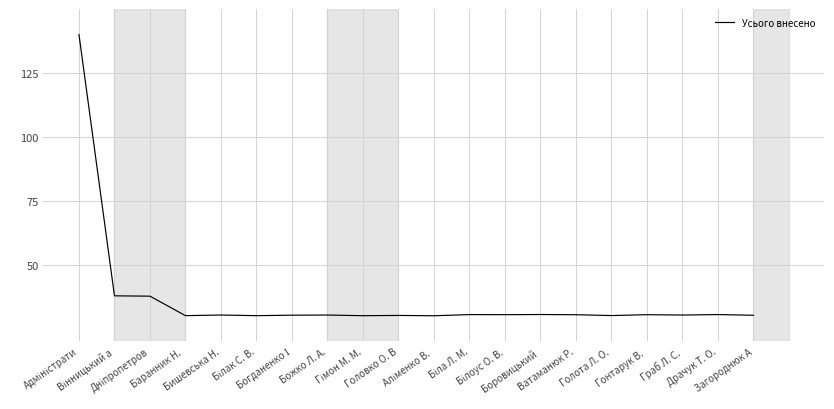

Is this an area chart (filled region under the line)?

No